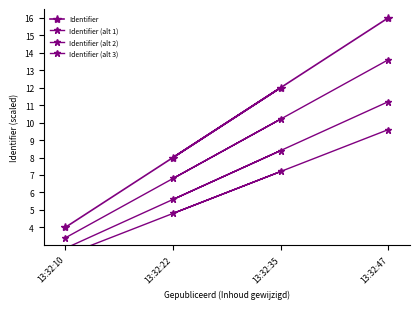

What value does the Identifier (alt 2) series have at 13:32:10?

2.8